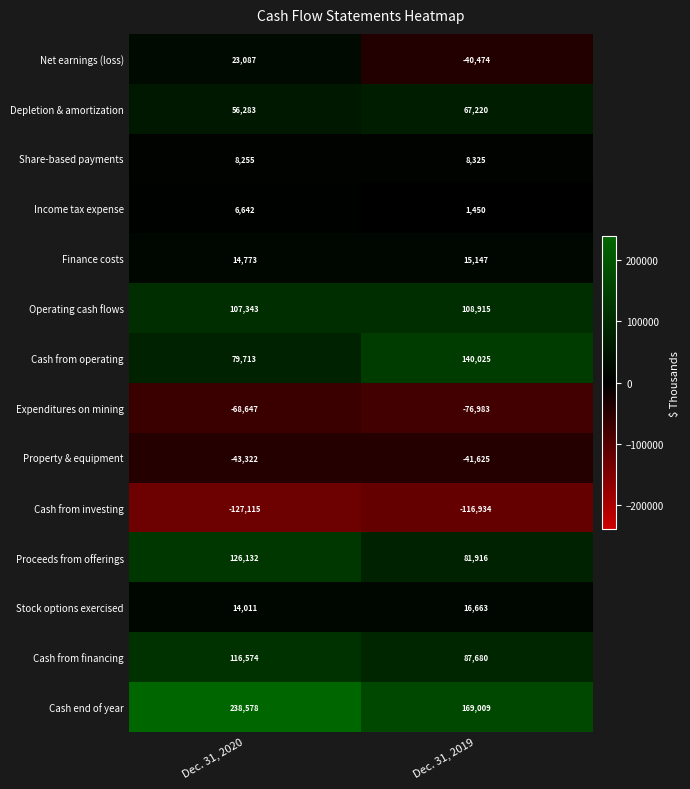

The value of Stock options exercised at Dec. 31, 2019 is 11554. True or false?

False